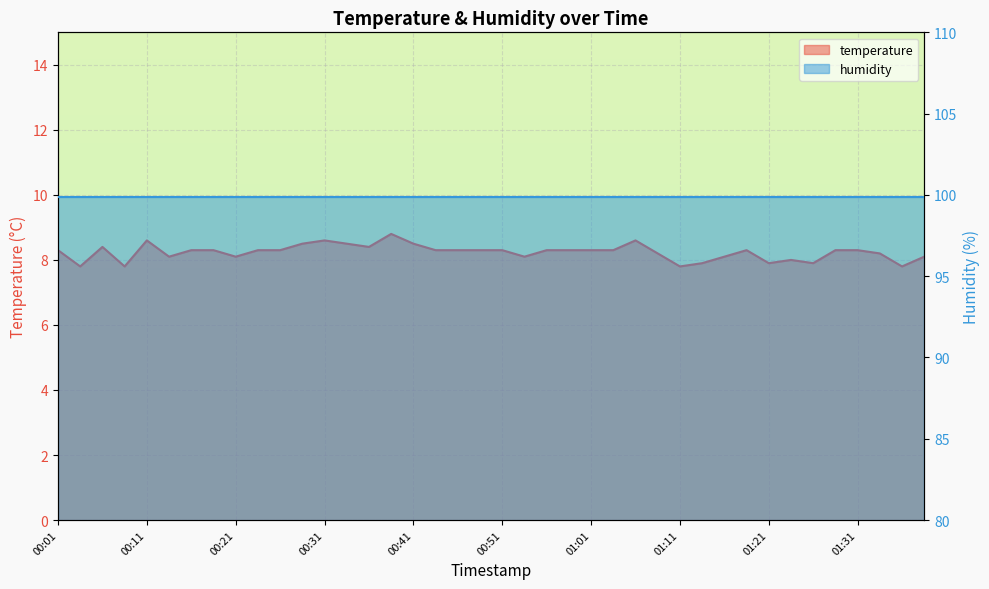

What is the approximate value at 00:34?

8.5